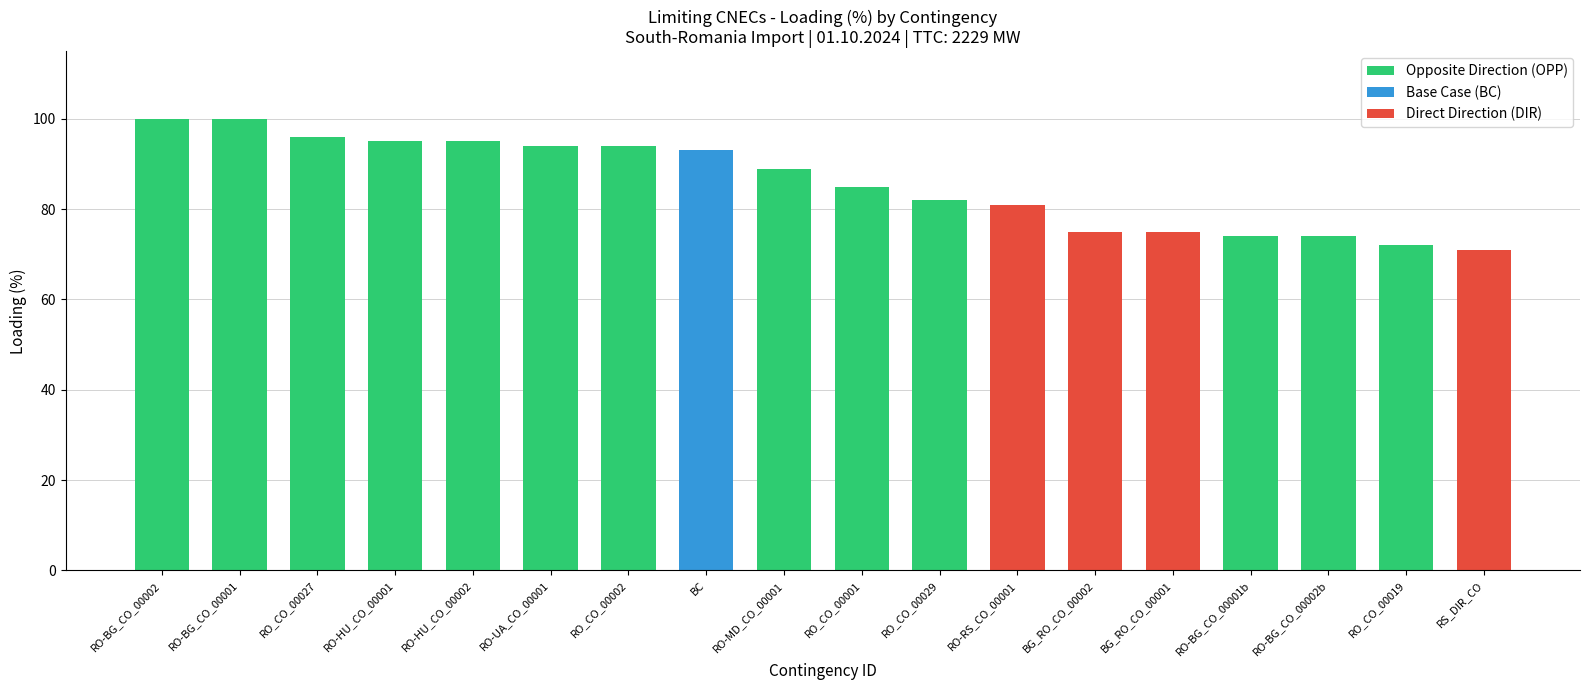

What is the greatest value displayed?

100